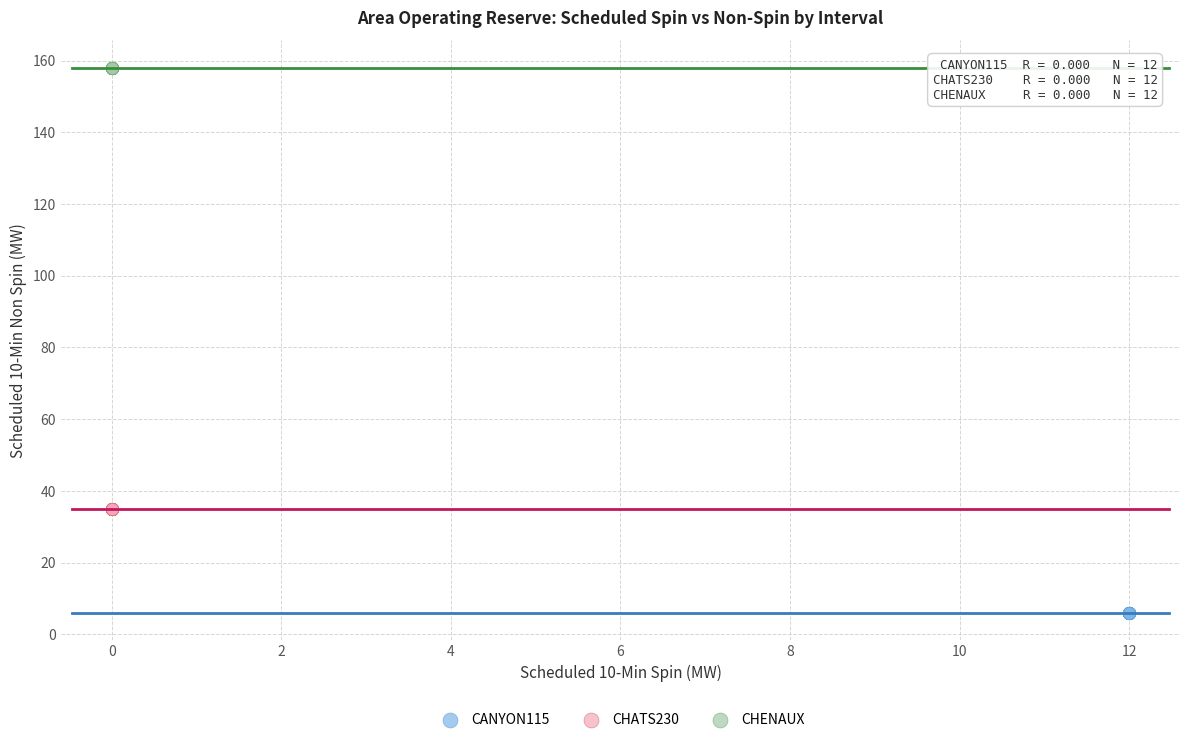

Which series contains the highest Y value?

CHENAUX